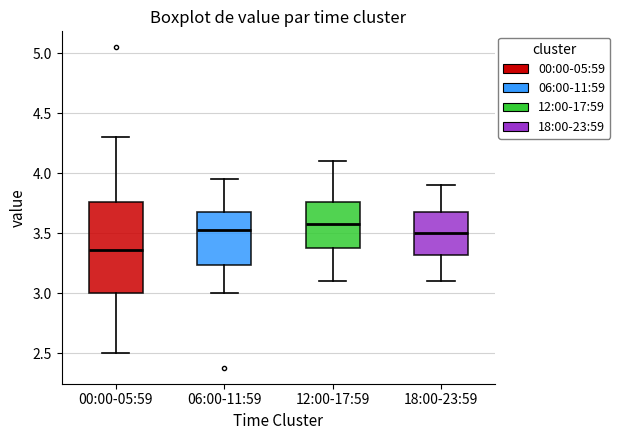

Reading left to right, read every box against the y-axis: the position of its median line, the range the box covers, and the ends of its whiskers. The values are not printed on the chart, so give them approximately, as read against the axis.

00:00-05:59: median 3.35, box 3.00 to 3.75, whiskers 2.50 to 4.30
06:00-11:59: median 3.55, box 3.25 to 3.70, whiskers 3.00 to 3.95
12:00-17:59: median 3.60, box 3.40 to 3.75, whiskers 3.10 to 4.10
18:00-23:59: median 3.50, box 3.30 to 3.70, whiskers 3.10 to 3.90